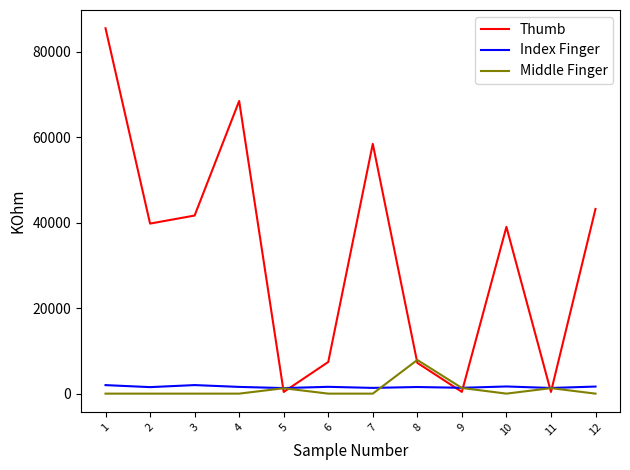

At how many categories does at least one series exceed 14846?

7